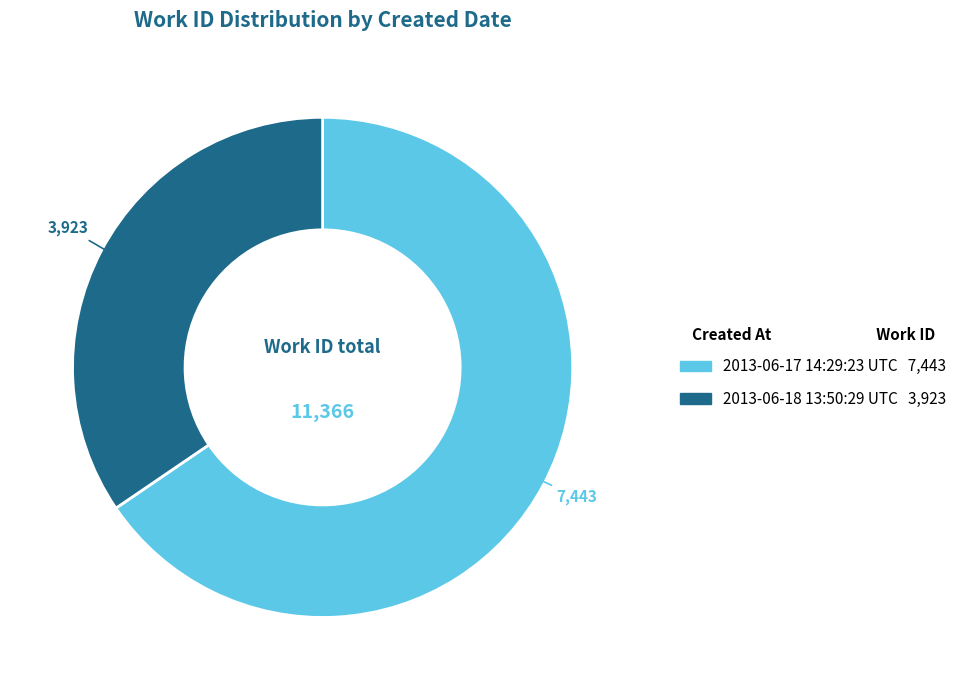

Which slice is the smallest?

2013-06-18 13:50:29 UTC